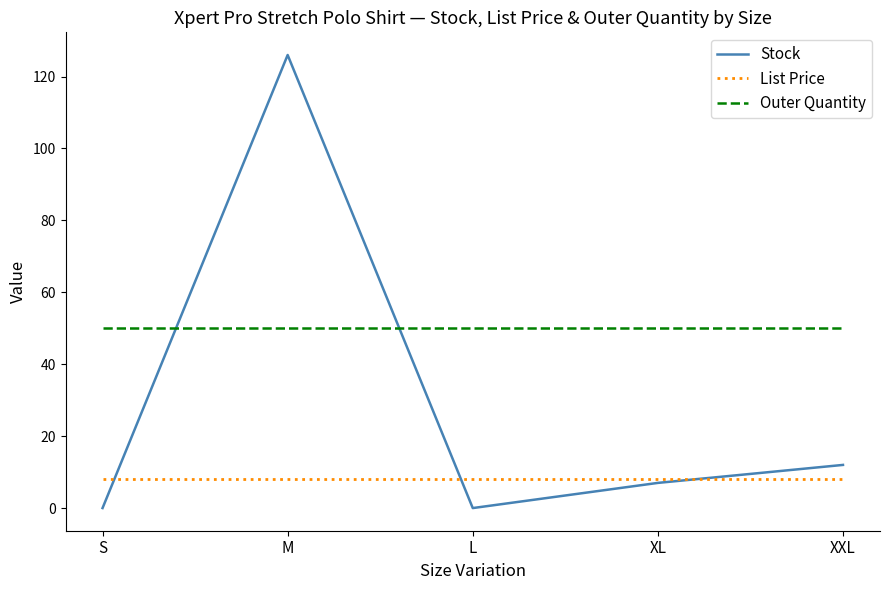

True or false: List Price and Outer Quantity cross at least once.

False